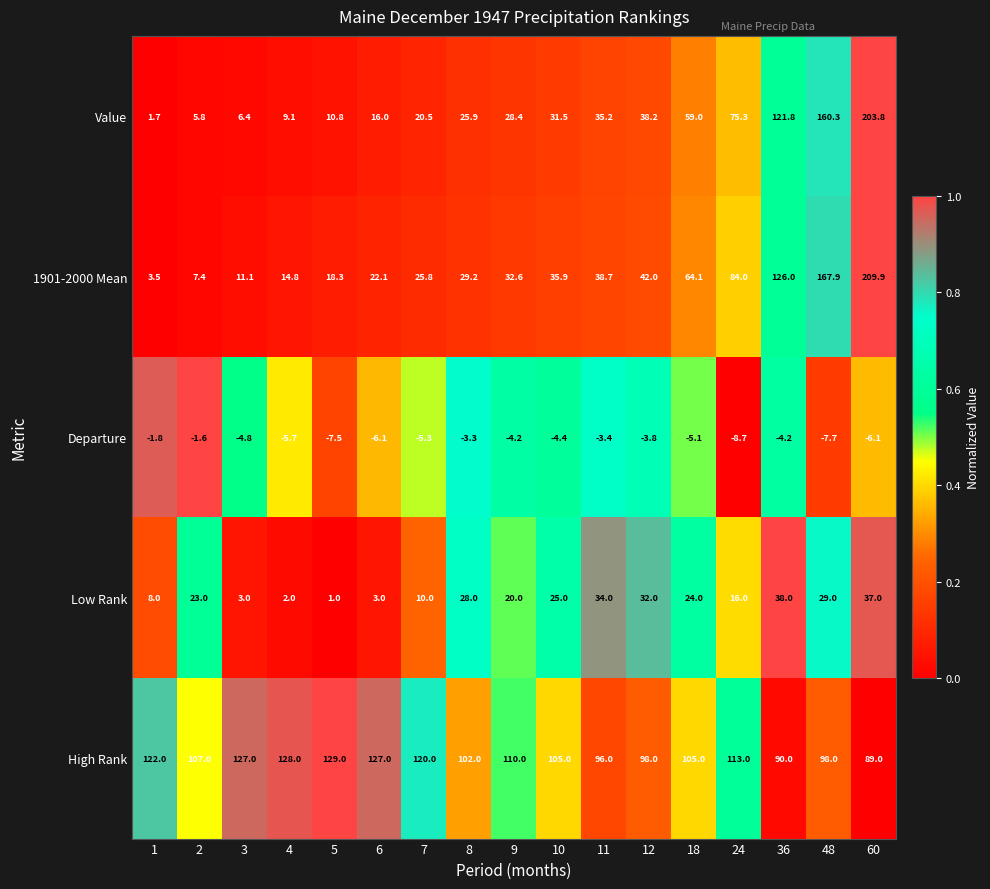

What is the difference between the highest and lowest values at 6?

133.1